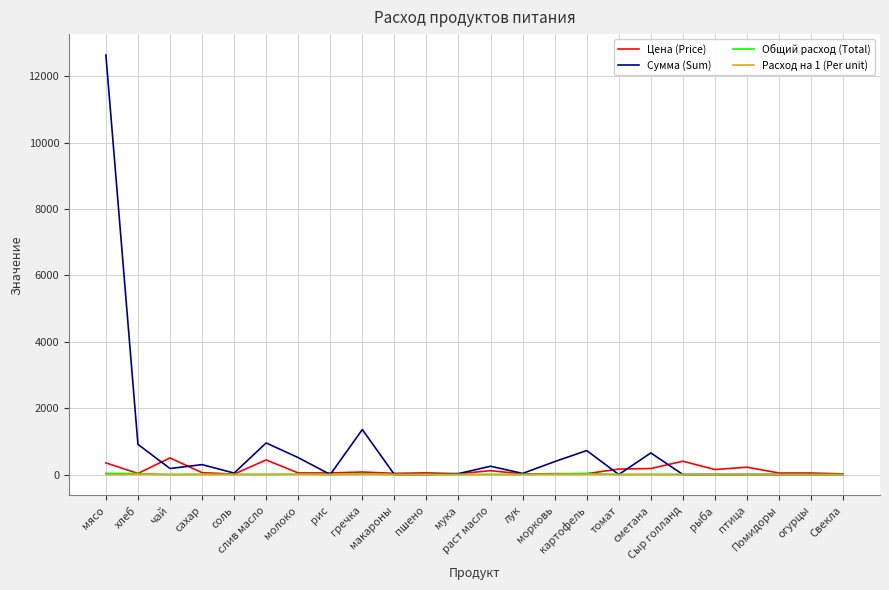

How many lines are shown in the chart?

4